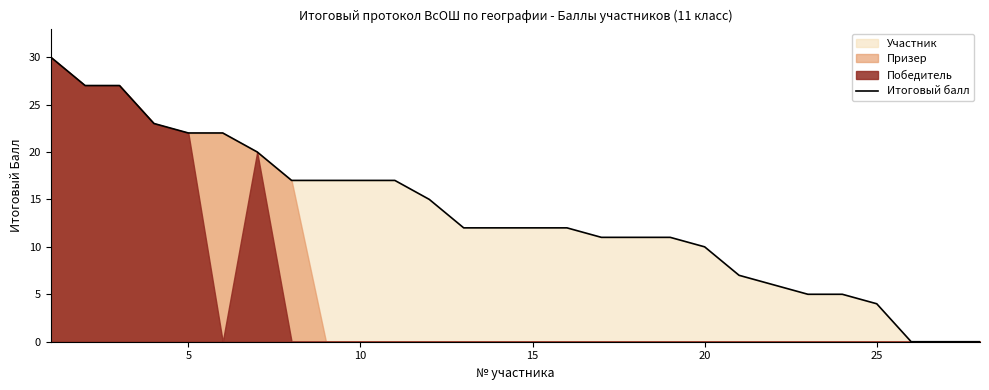

True or false: the data has more than 1 interior local peaks.

False